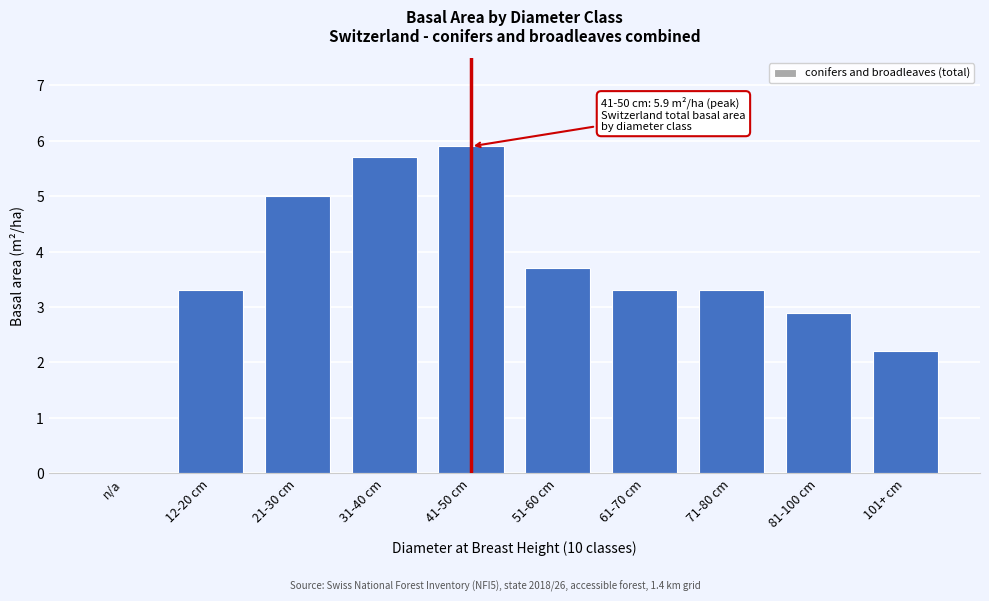

Reading right to left, list all the values displayed in this chart.

101+ cm=2.2	81-100 cm=2.9	71-80 cm=3.3	61-70 cm=3.3	51-60 cm=3.7	41-50 cm=5.9	31-40 cm=5.7	21-30 cm=5.0	12-20 cm=3.3	n/a=0.0